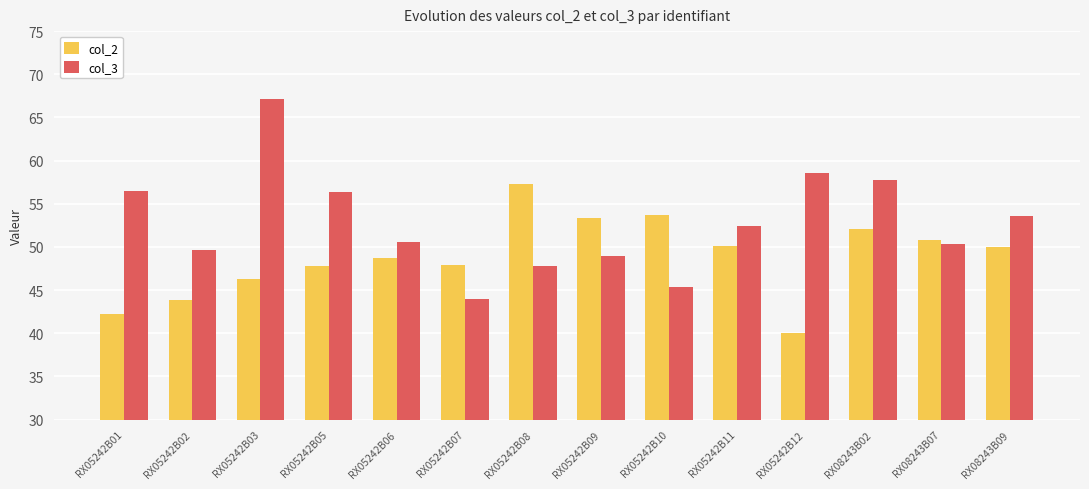

What is the spread (max minus min) of values at RX05242B08?

9.5